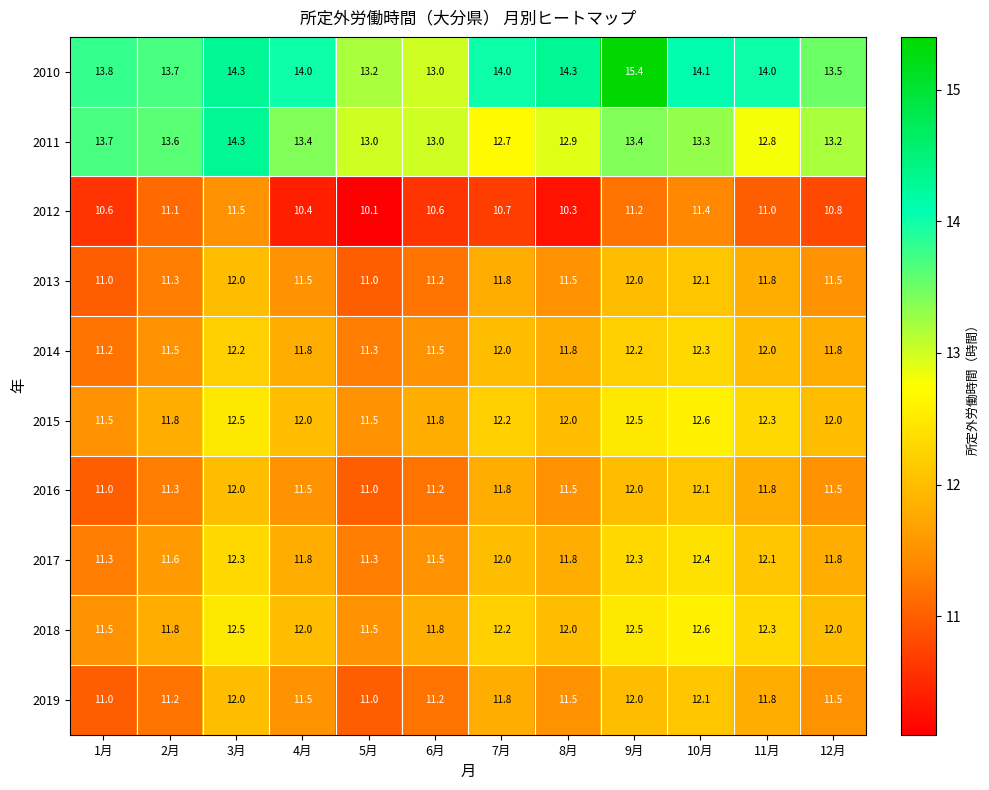

What is the difference between the maximum and minimum values in the 2015 series?

1.1